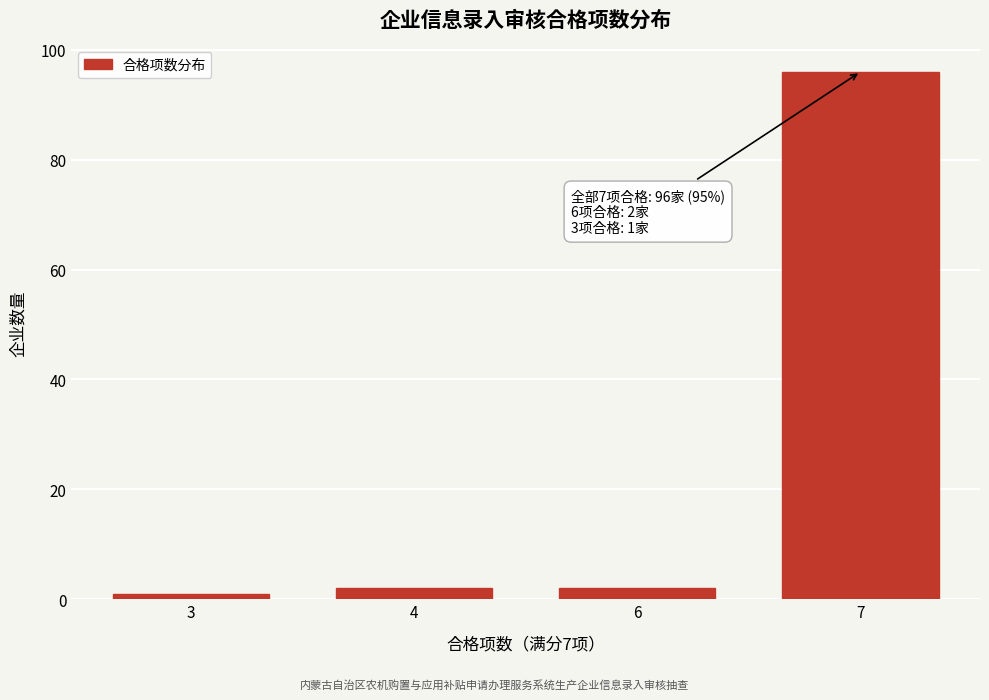

Reading left to right, list all the values displayed in this chart.

1	2	2	96